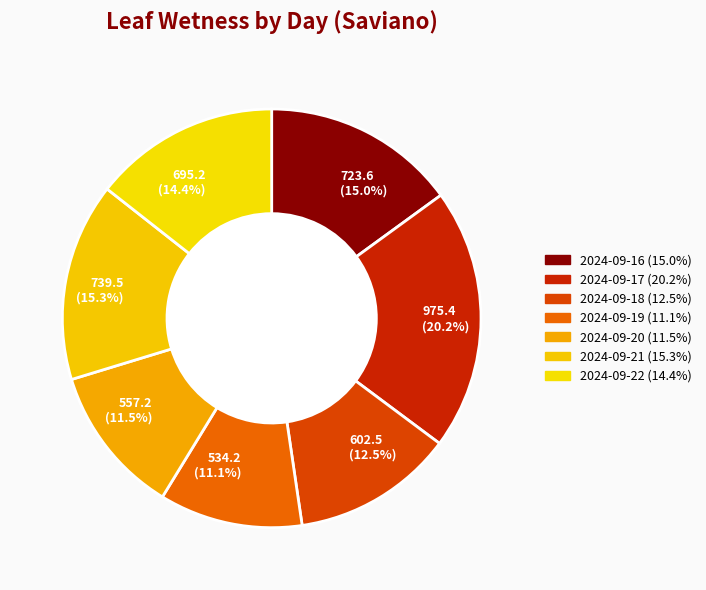

To the nearest percent, what is the difference between the largest and smallest slice percentages?

9%